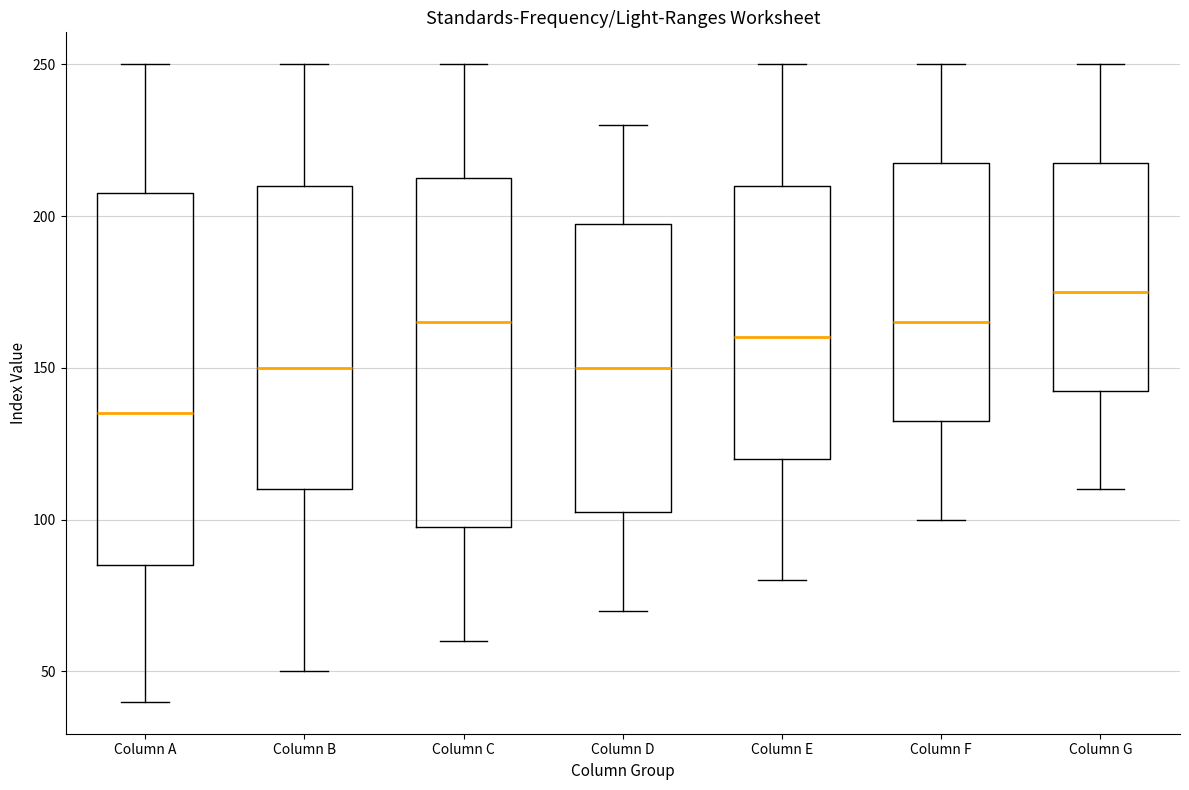

Which box is the tallest, from its lower edge to its upper edge?

Column A